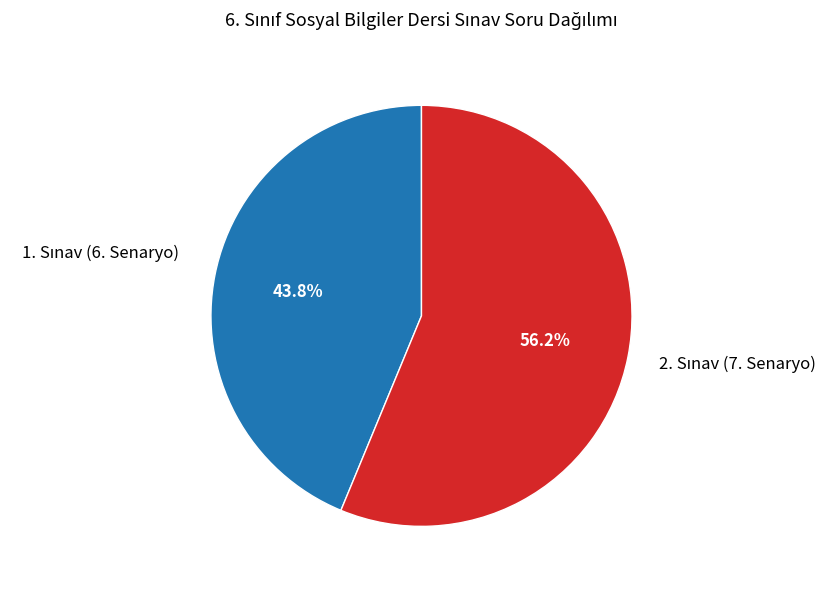

Is there any slice that represents more than half of the pie?

Yes